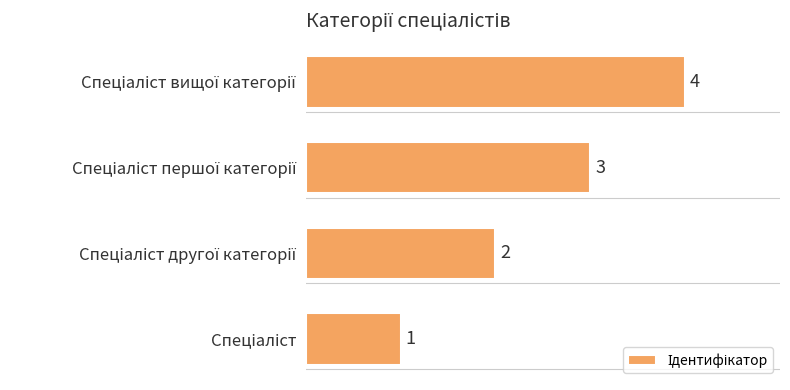

Are the bars grouped side by side (vs. stacked)?

No